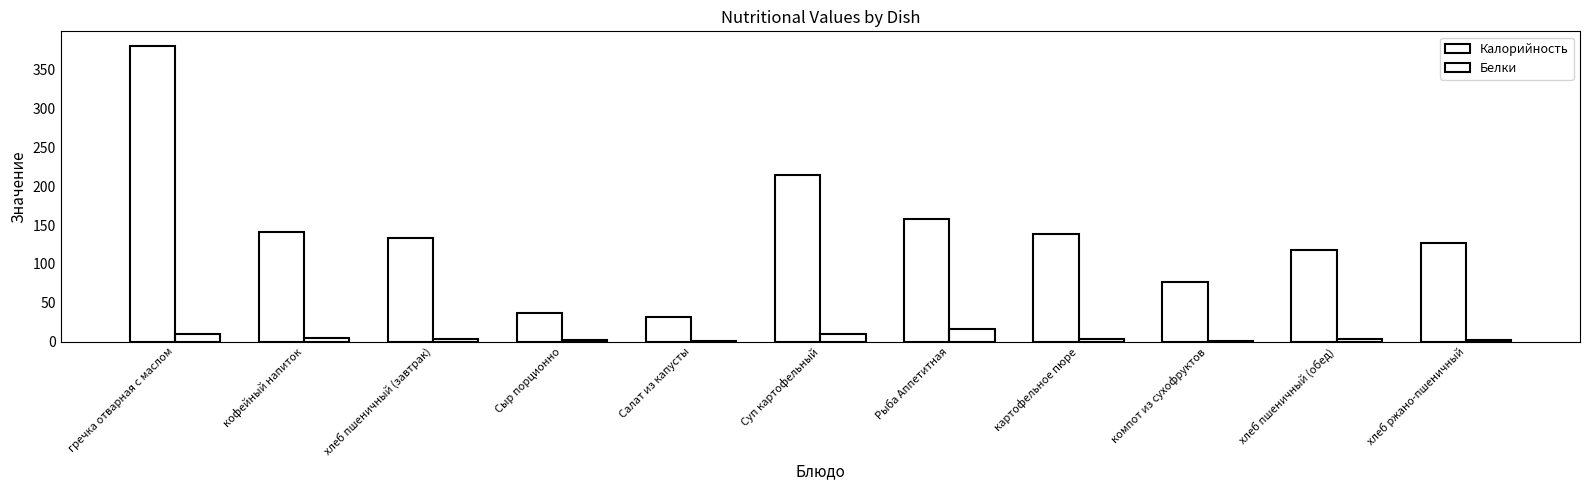

Rank the series by their maximum value, from lowest to highest.

Белки, Калорийность